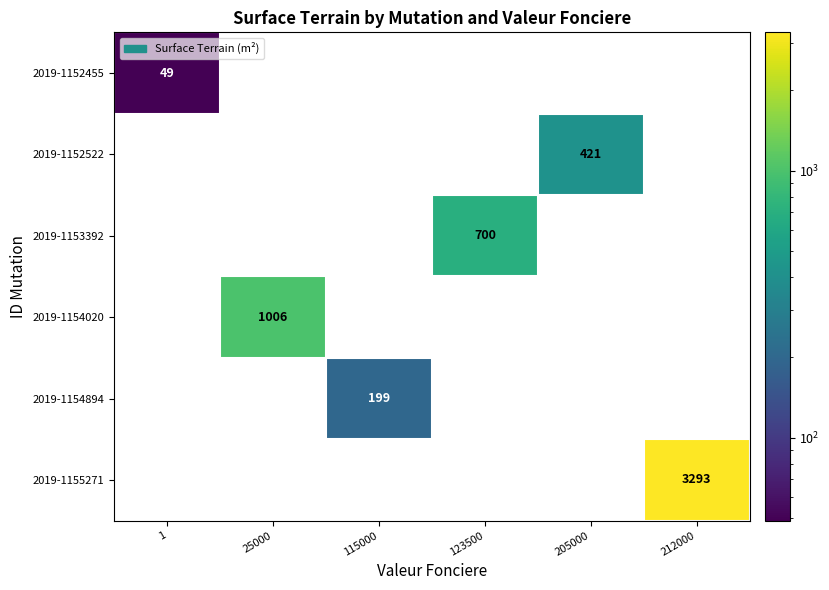

At which category does the chart reach its minimum across all series?

25000